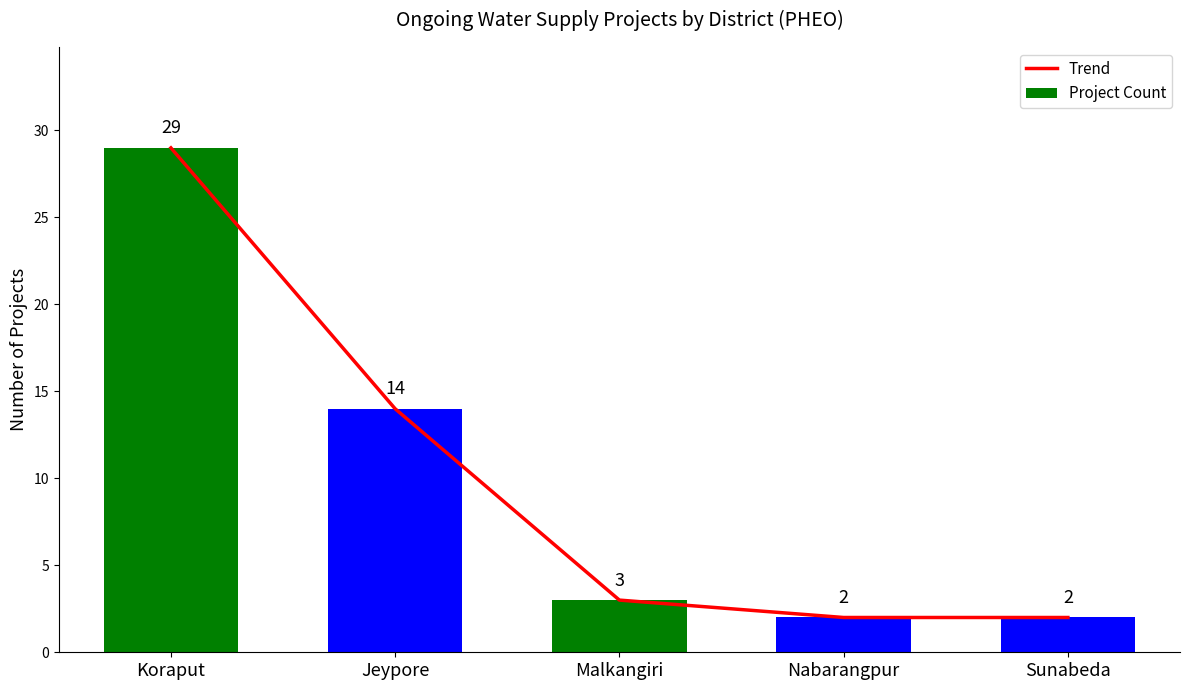

Are the bars horizontal?

No